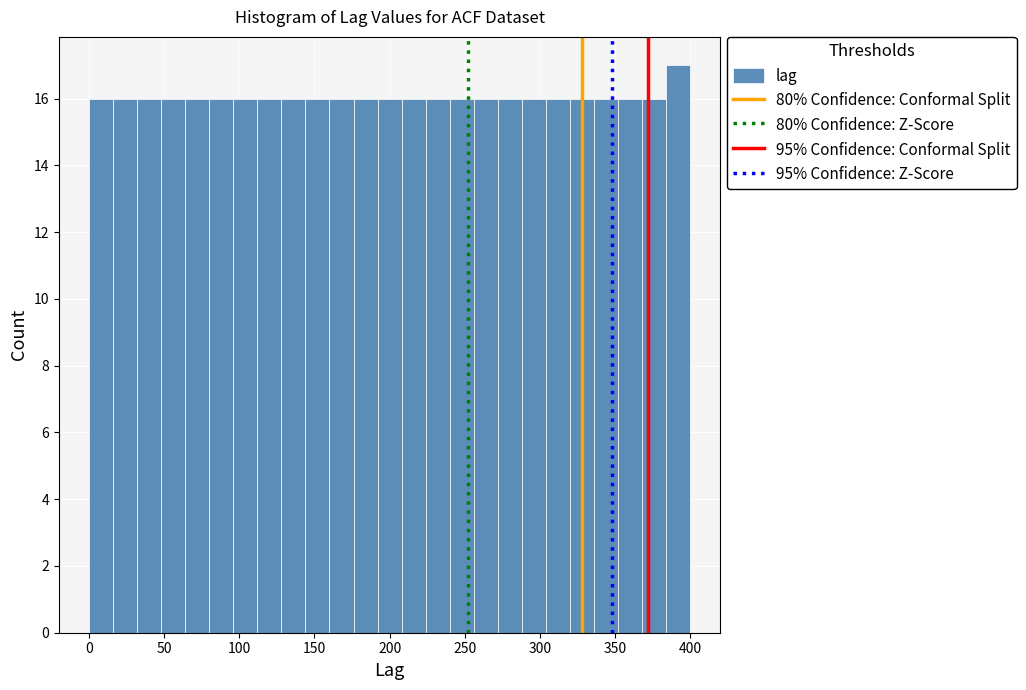

Around what value on the x-axis is the tallest bar? Give the approximate position of its centre, as read against the axis.

390